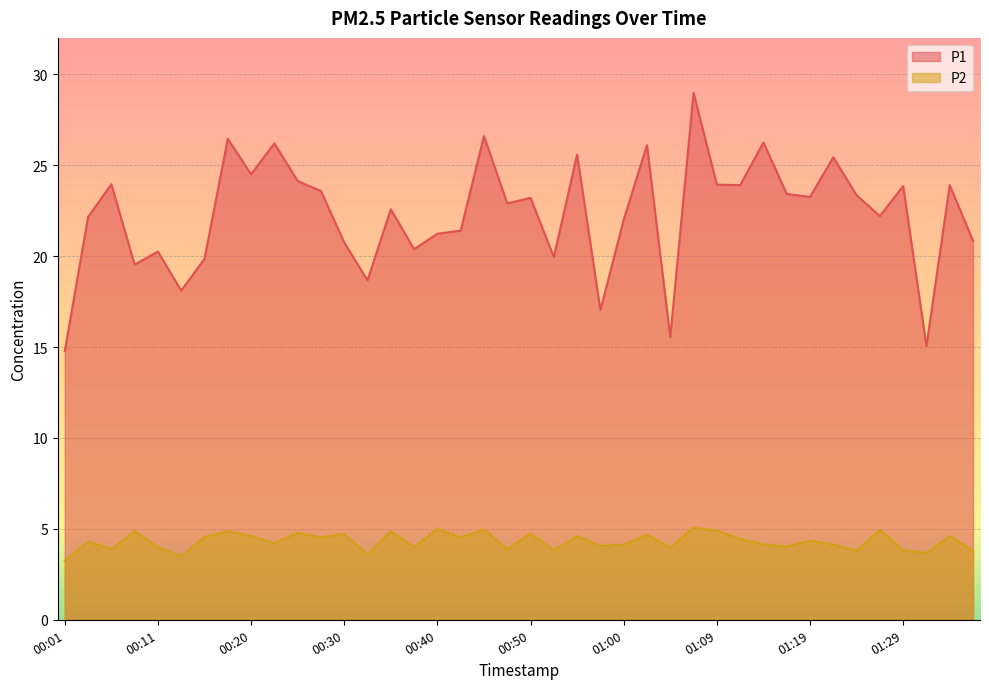

List the series in order of their peak value, highest first.

P1, P2